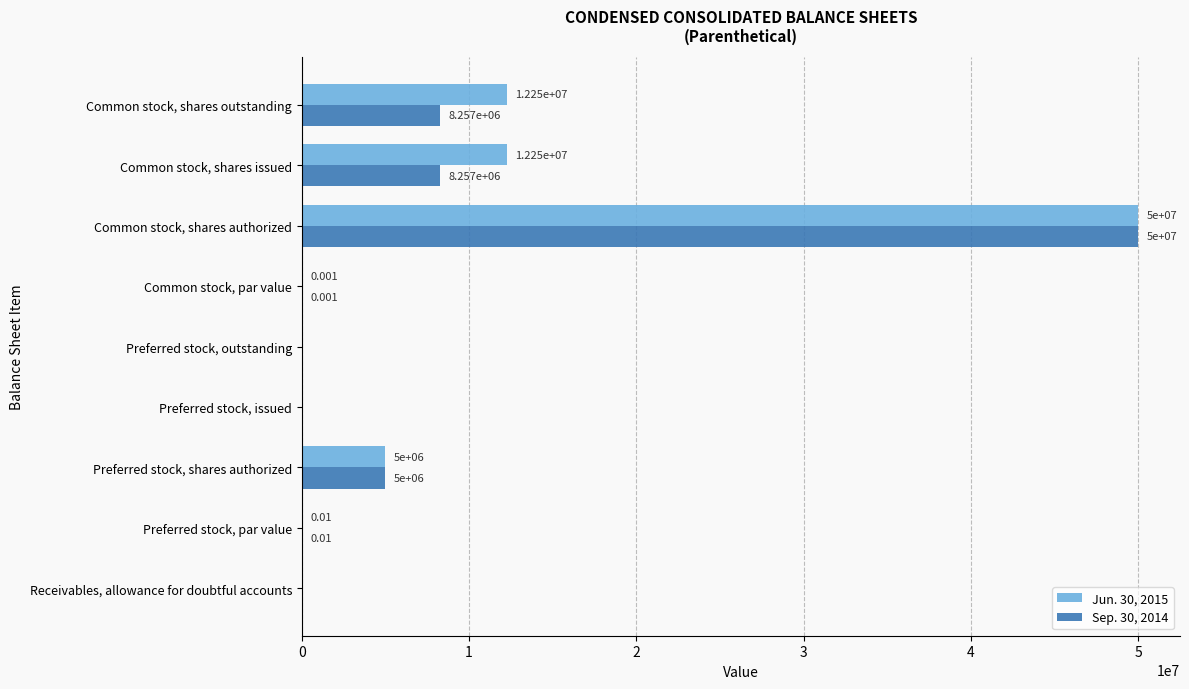

At which category is the sum across all series the highest?

Common stock, shares authorized